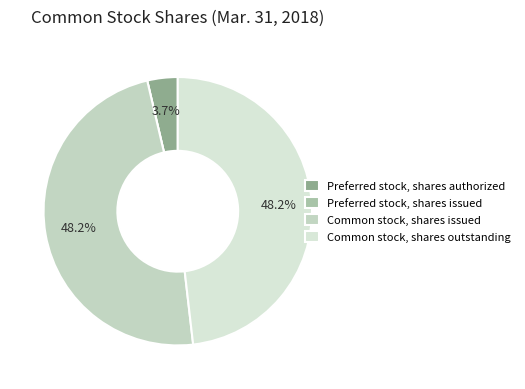

To the nearest percent, what percentage of the pie is Common stock, shares issued?

48%